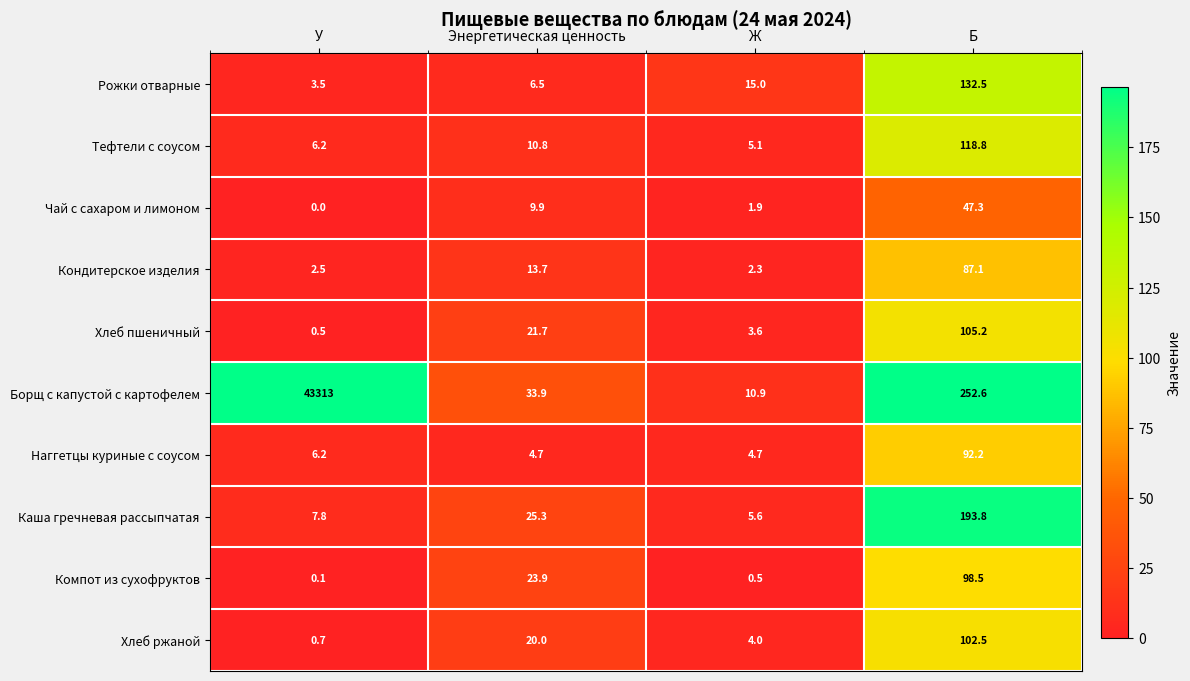

What is the greatest value displayed?

43313.0